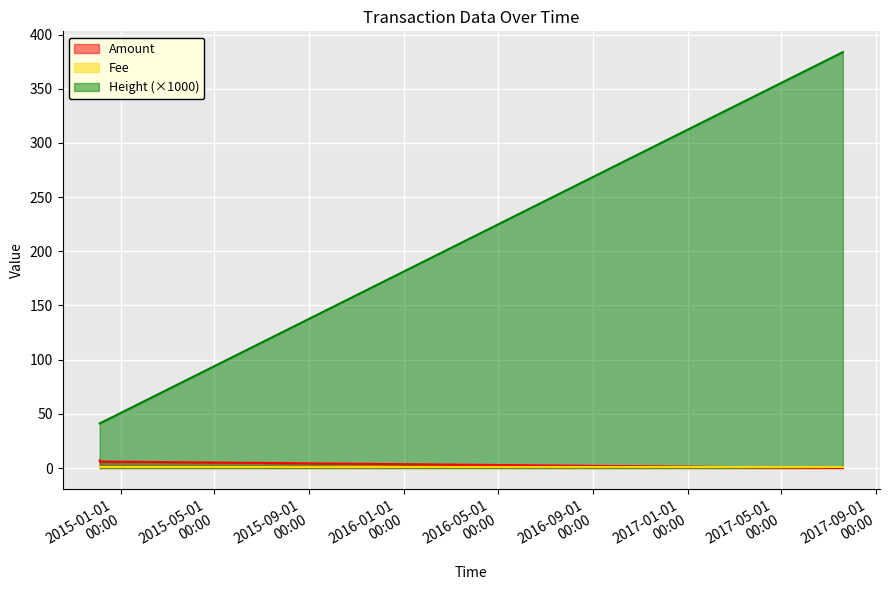

The Height series shows 67.5 at 2014-12-04 12:14:08. True or false?

False